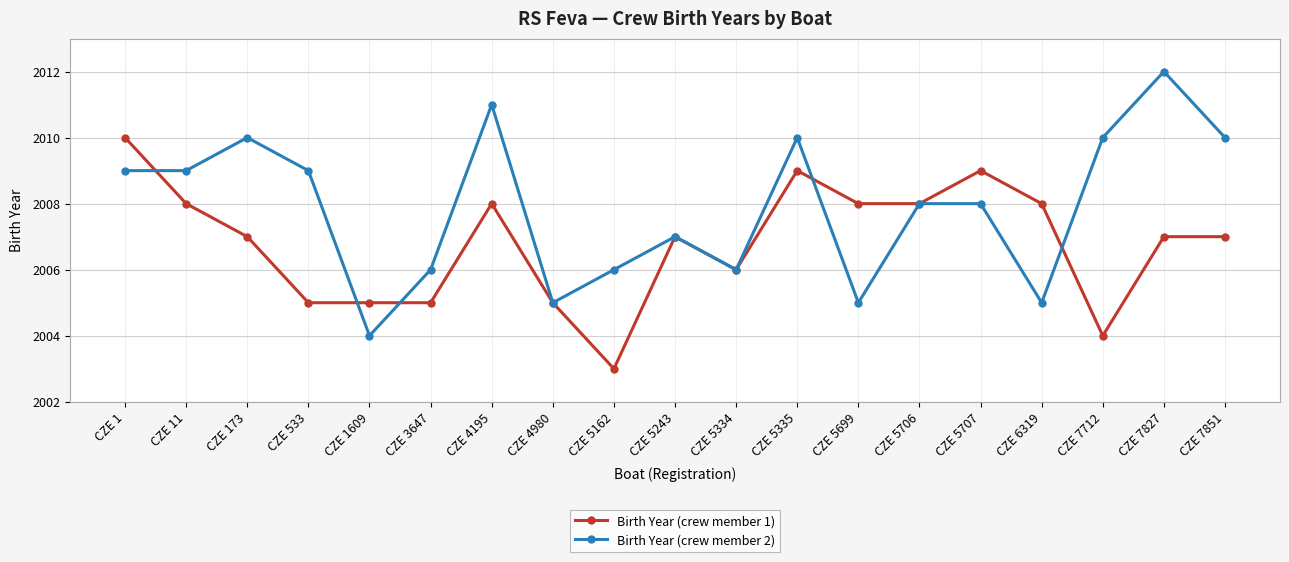

True or false: Birth Year (crew member 1) has more than 0 interior local peaks.

True